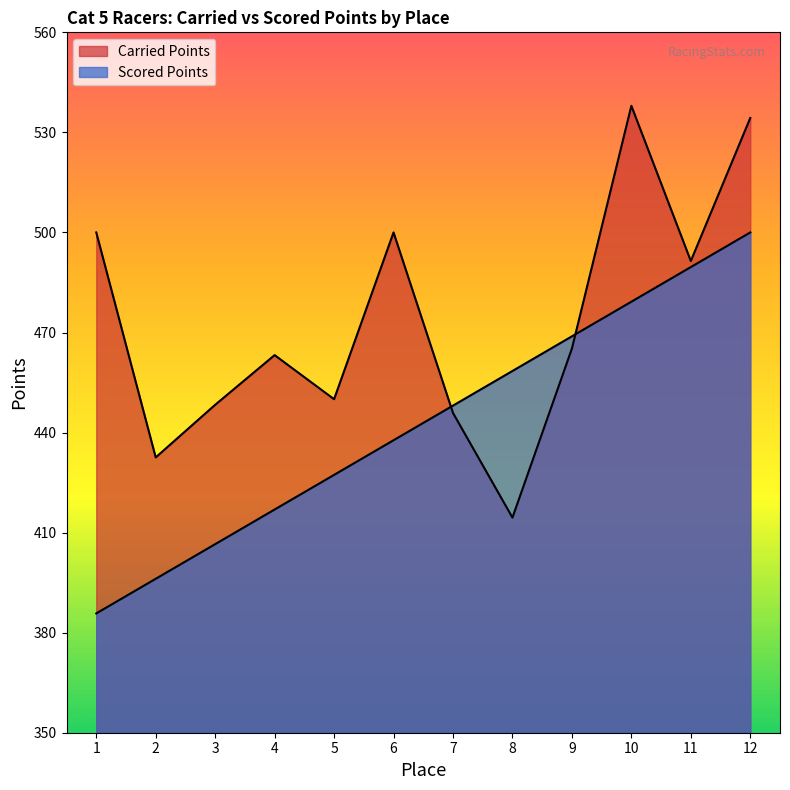

At which label does Carried Points reach its minimum?

8